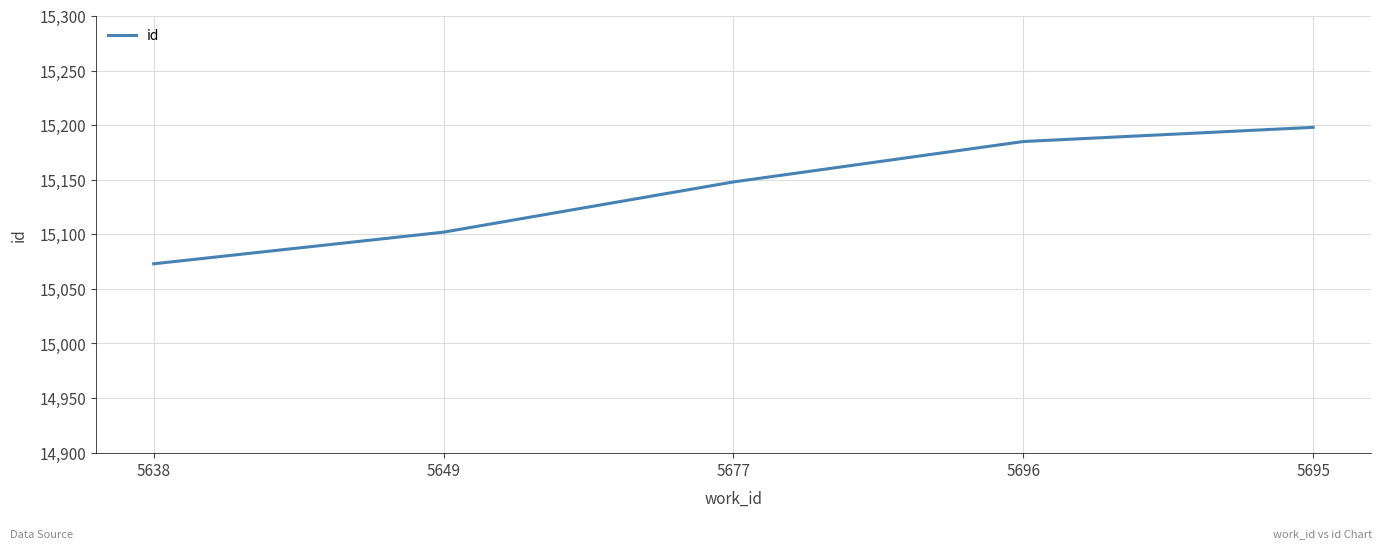

True or false: the data shows 8767 at 5695.

False